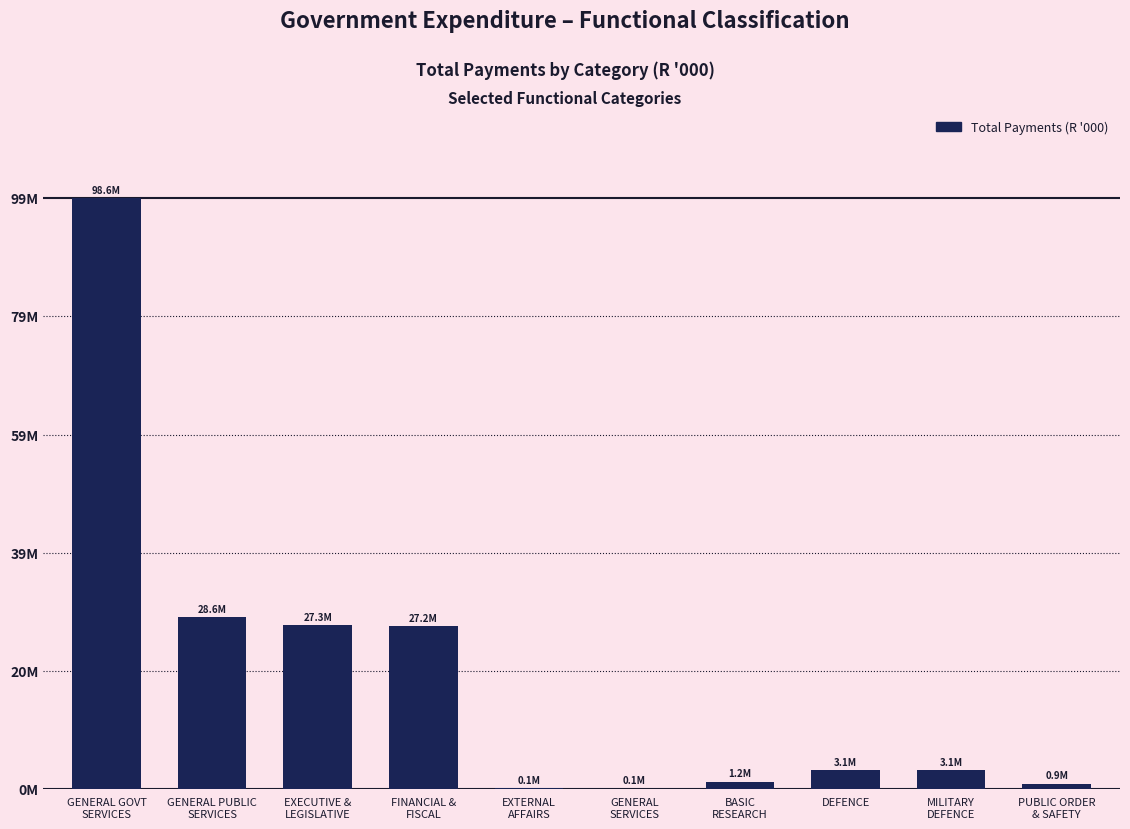

Rank the categories by value from highest to lowest.

GENERAL GOVT
SERVICES, GENERAL PUBLIC
SERVICES, EXECUTIVE &
LEGISLATIVE, FINANCIAL &
FISCAL, DEFENCE, MILITARY
DEFENCE, BASIC
RESEARCH, PUBLIC ORDER
& SAFETY, EXTERNAL
AFFAIRS, GENERAL
SERVICES